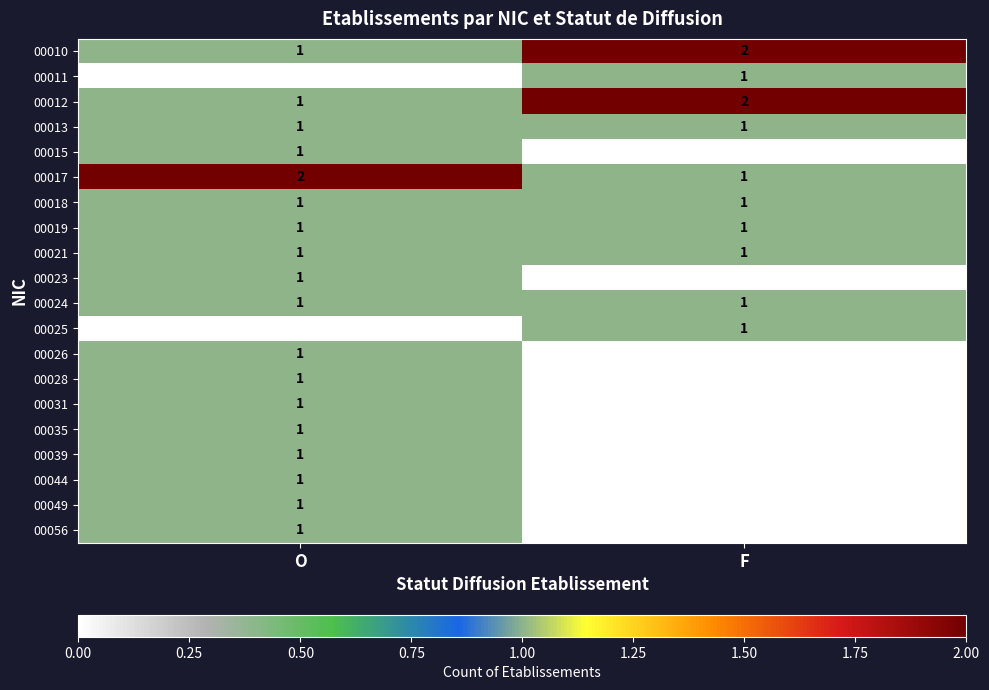

Is it true that 00012 equals 2 at O?

False